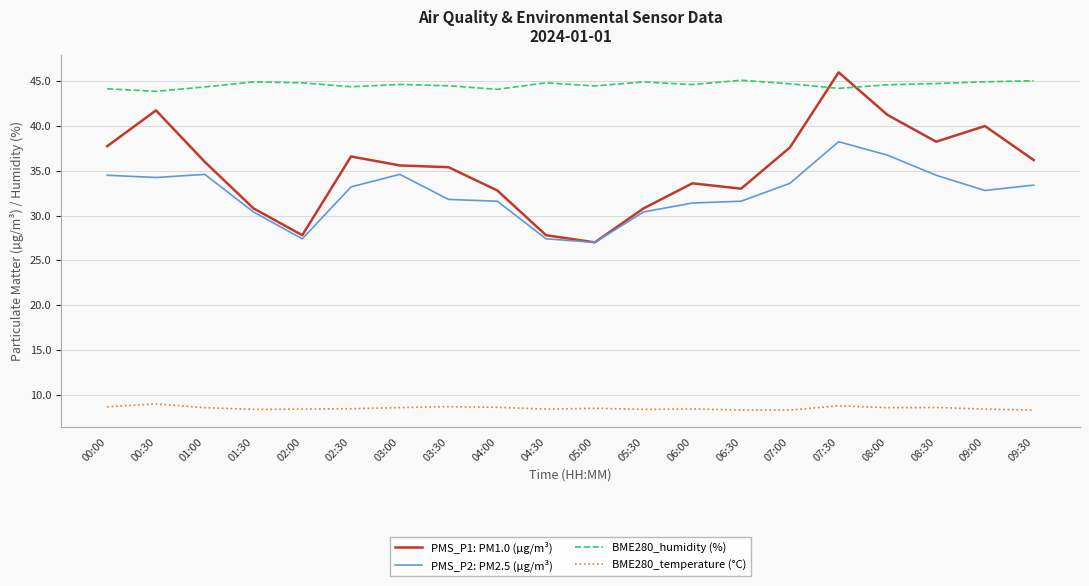

Which category has the highest value across all series?

07:30